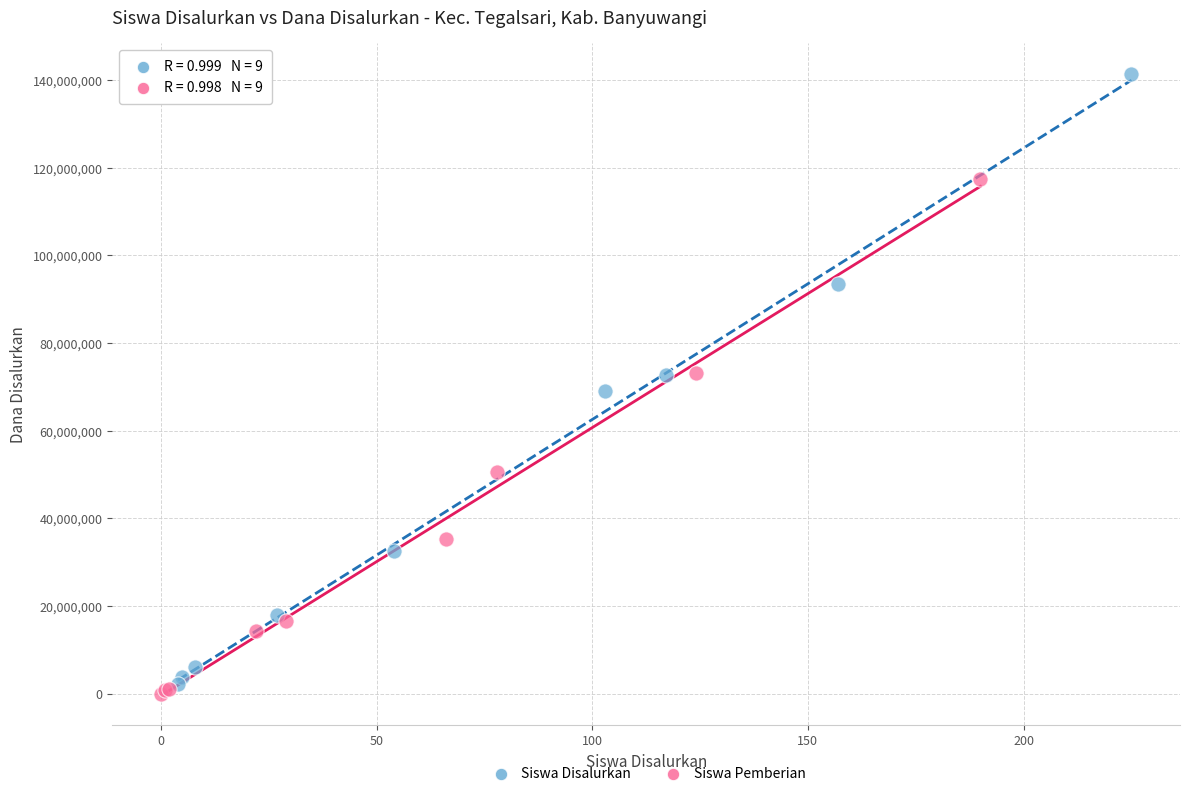

Which series reaches the maximum Y coordinate?

Siswa Disalurkan